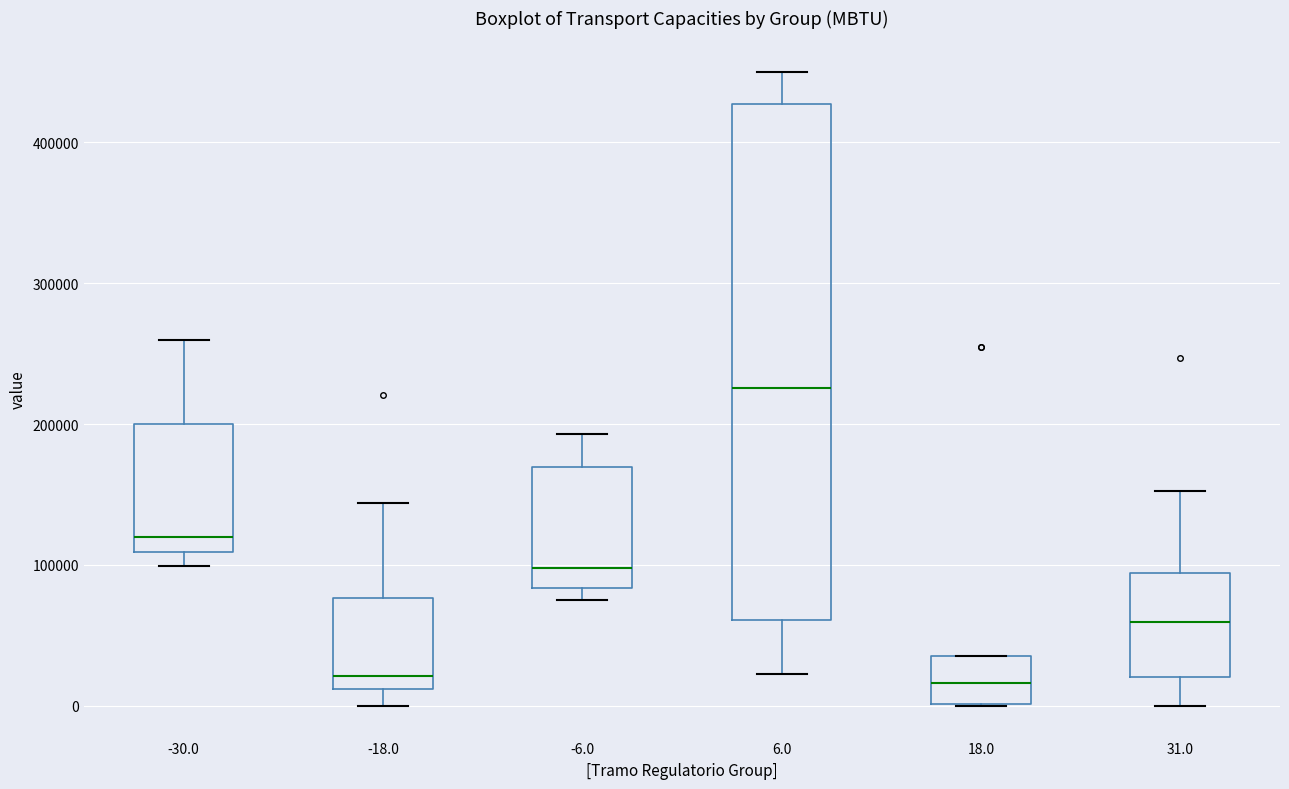

Where does the upper whisker of the box at x = 6.0 end on the y-axis? The values are not printed on the chart, so give them approximately, as read against the axis.

450000